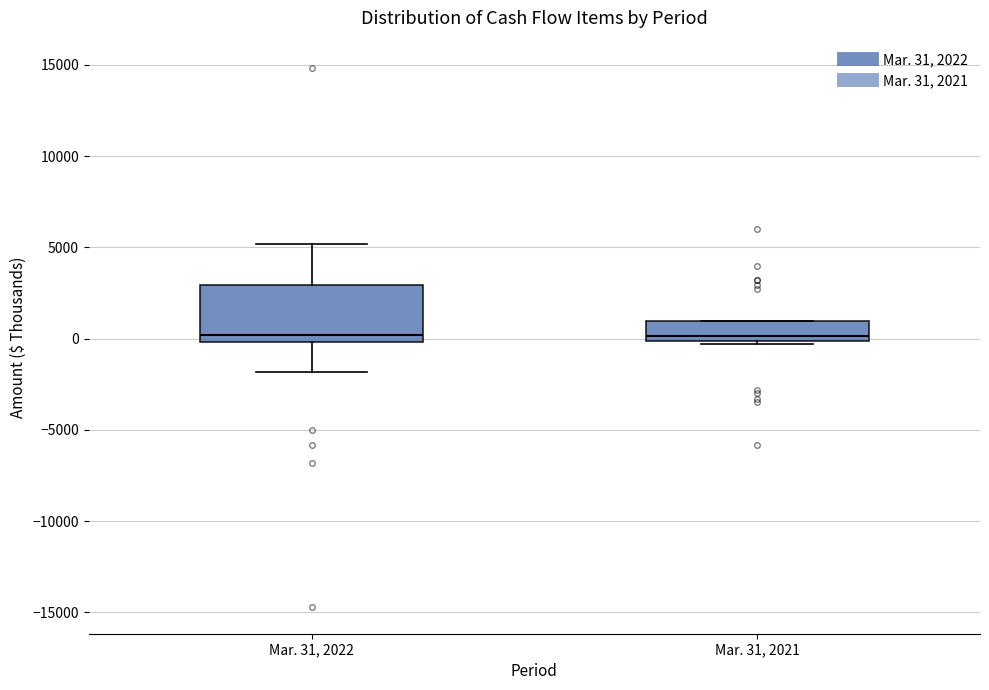

Reading left to right, read every box against the y-axis: the position of its median line, the range the box covers, and the ends of its whiskers. The values are not printed on the chart, so give them approximately, as read against the axis.

Mar. 31, 2022: median 0 (just above the box's lower edge), box 0 to 3000, whiskers -2000 to 5000
Mar. 31, 2021: median 0 (just above the box's lower edge), box 0 to 1000, whiskers -500 to 1000